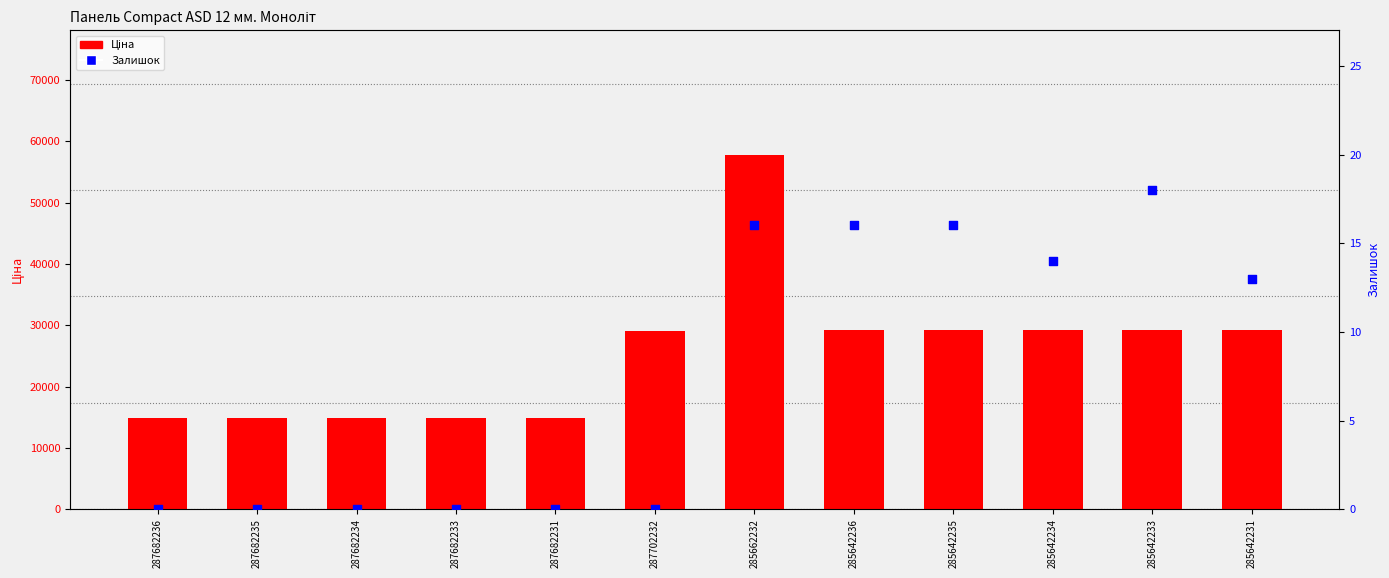

At which category is the sum across all series the highest?

285662232